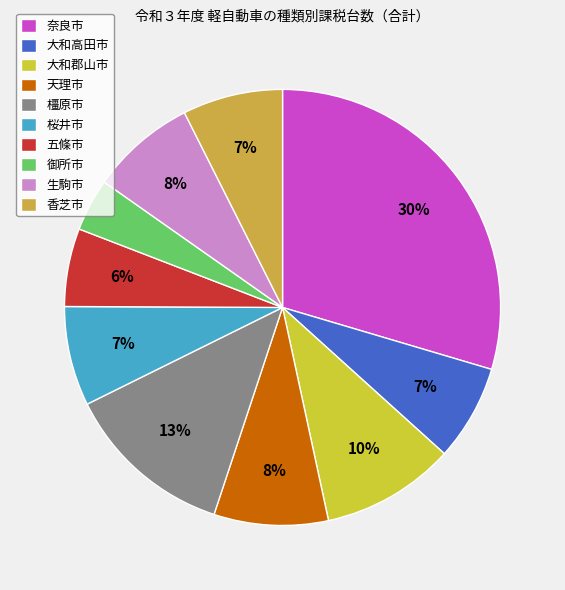

To the nearest percent, what portion does 生駒市 represent?

8%